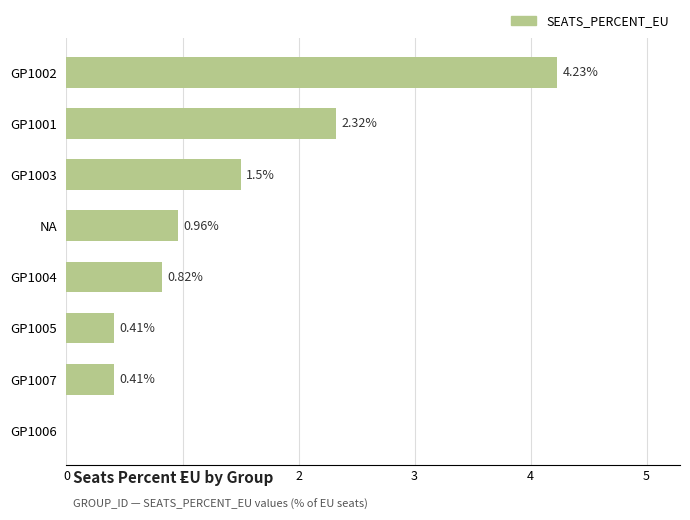

What is the change in value from GP1004 to GP1006?

-0.8